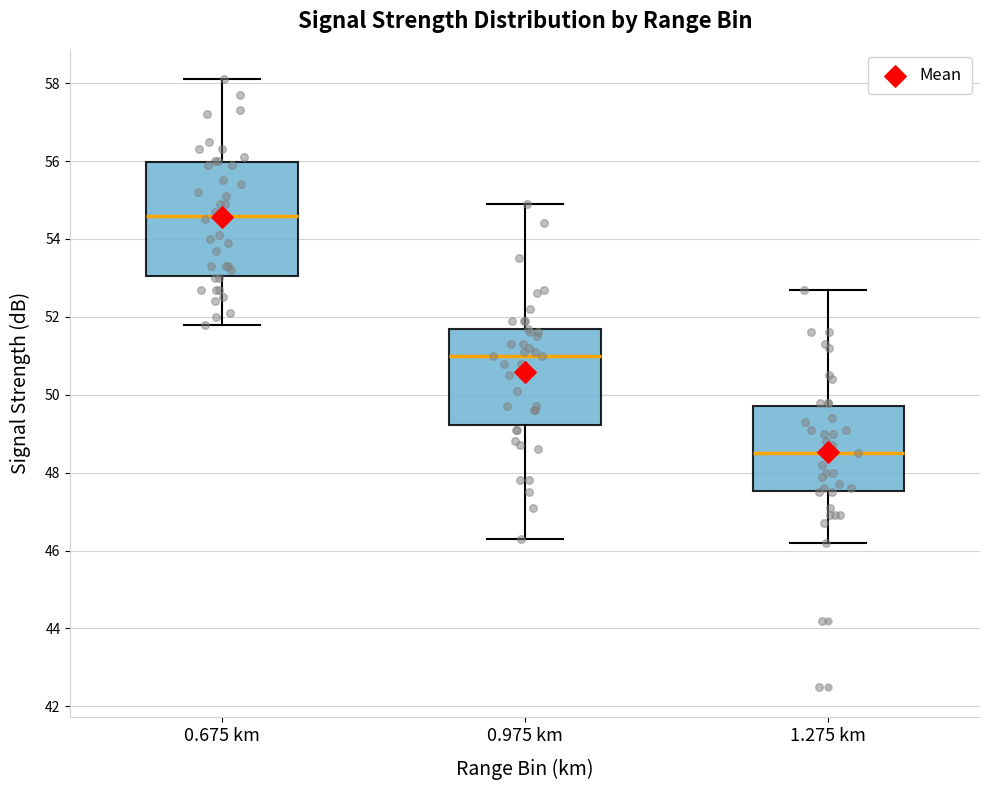

Where is the lower edge of the box for 0.975 km on the y-axis? The values are not printed on the chart, so give them approximately, as read against the axis.

49.2